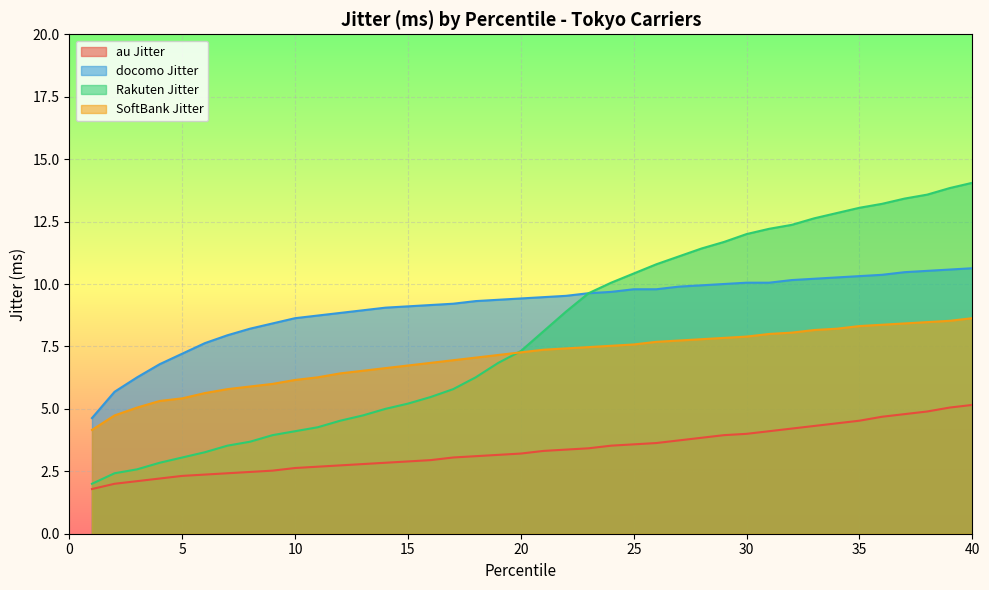

True or false: docomo Jitter and SoftBank Jitter cross at least once.

False